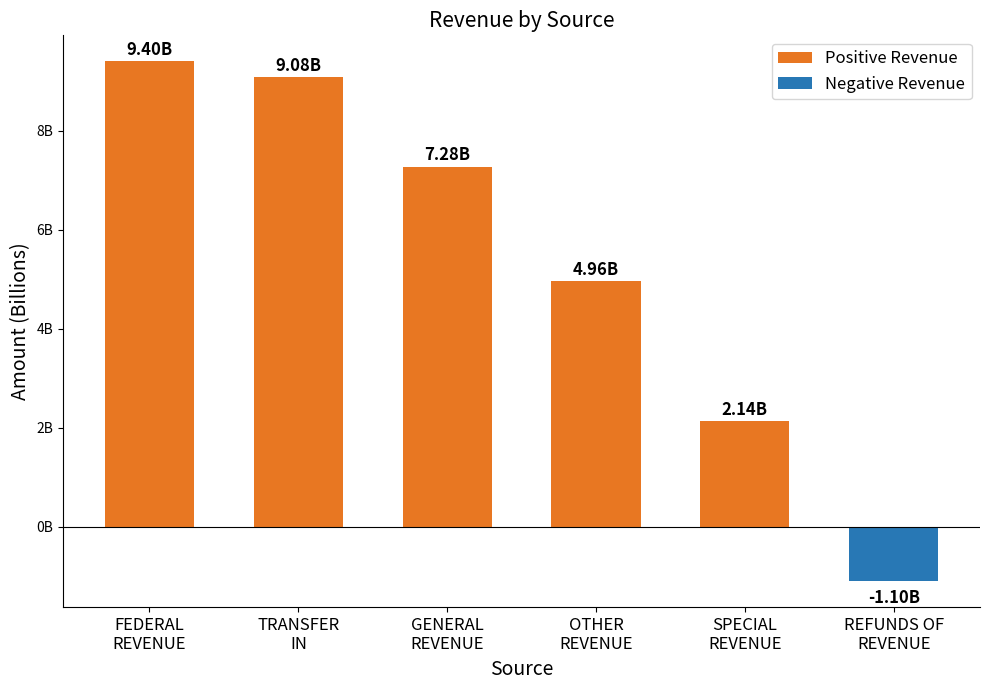

Which category has the highest value across all series?

FEDERAL
REVENUE